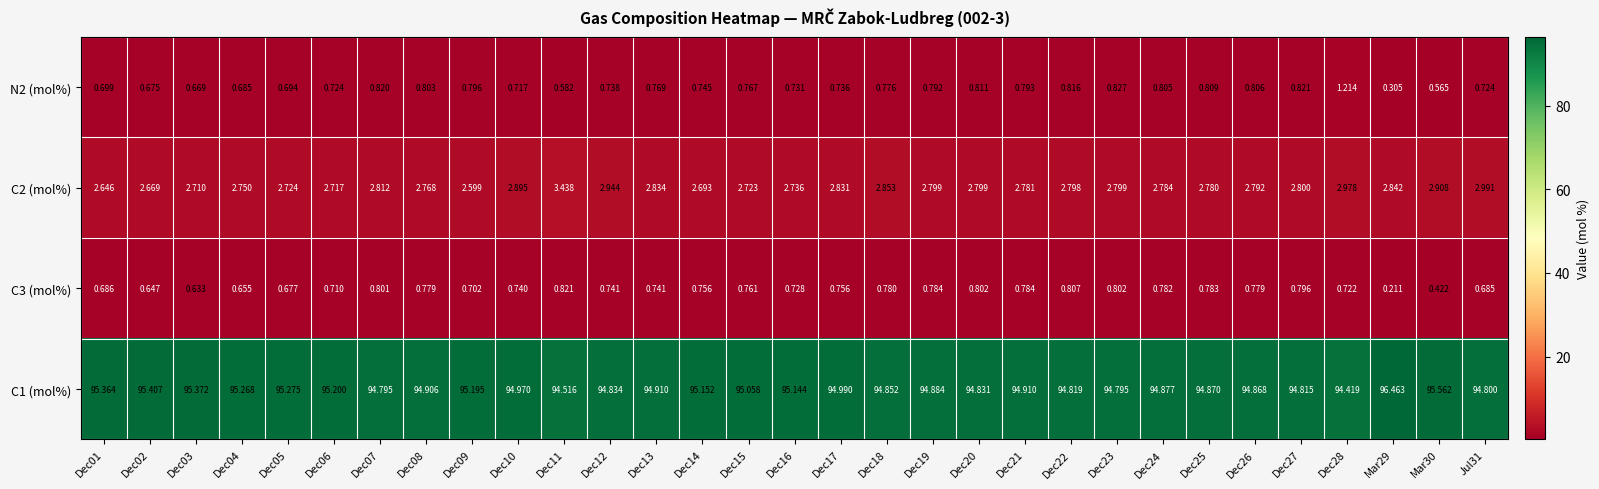

Count the number of categories in the chart.

31